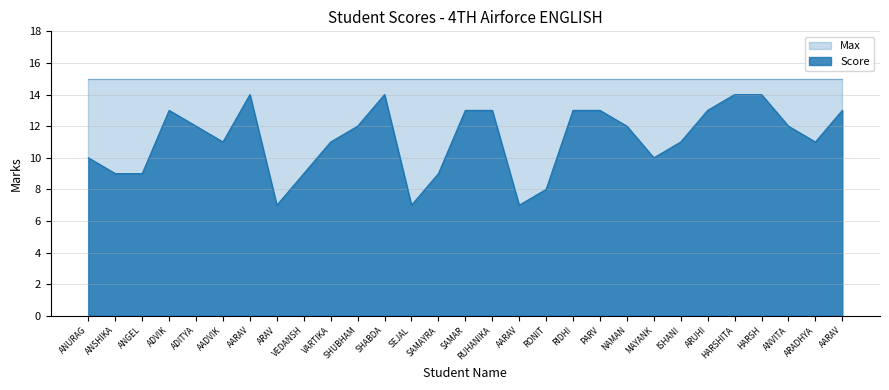

What is the difference between the values at ANSHIKA and MAYANK?

1